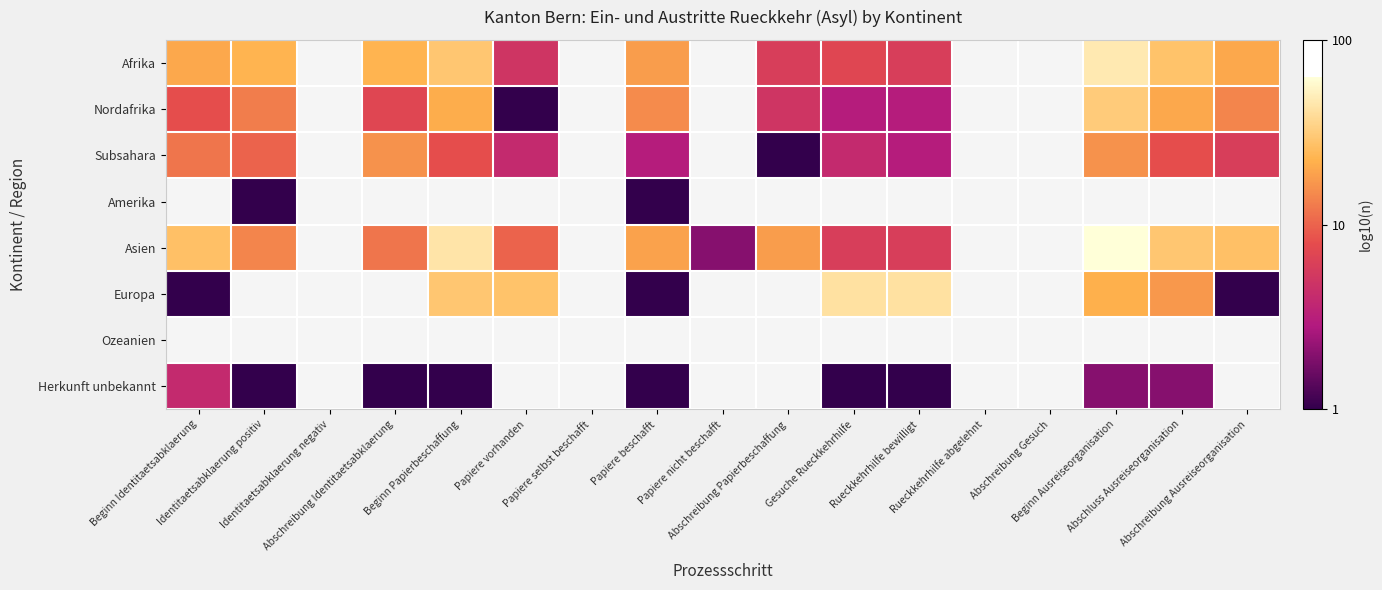

How many categories are shown in the chart?

17